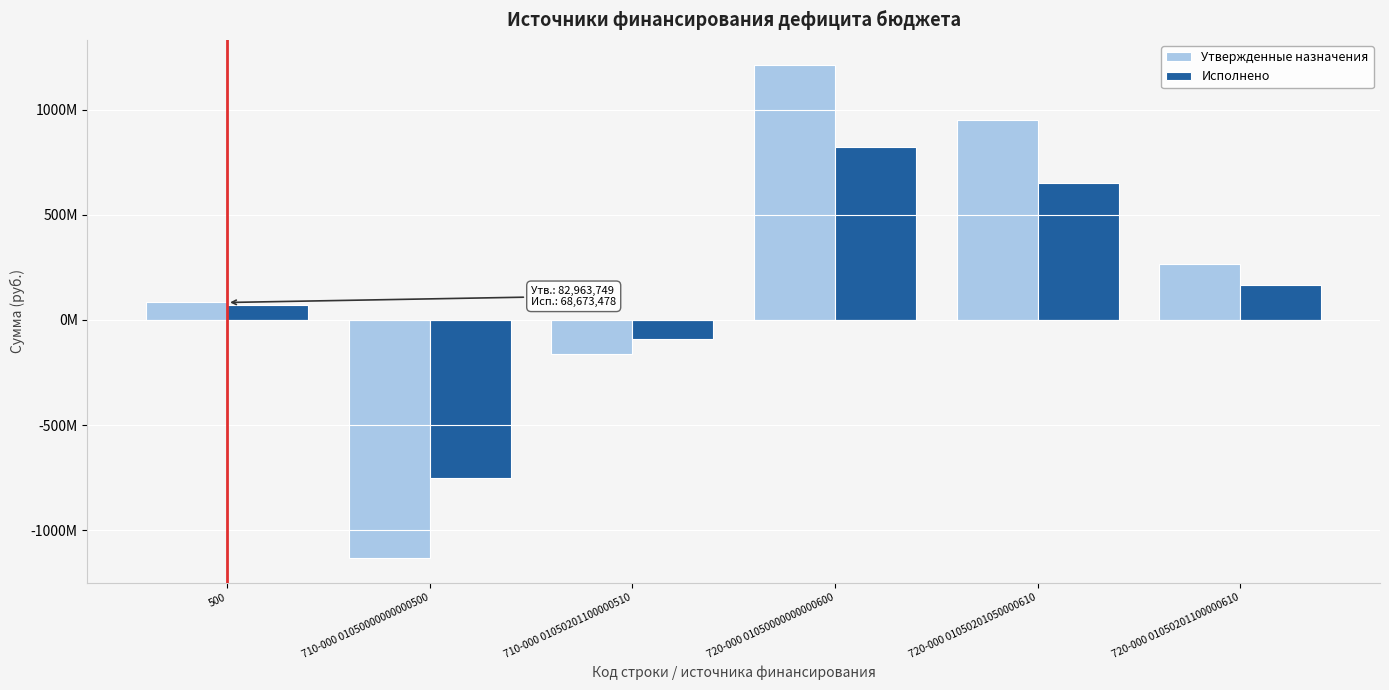

What are all the series names shown in the legend?

Утвержденные назначения, Исполнено